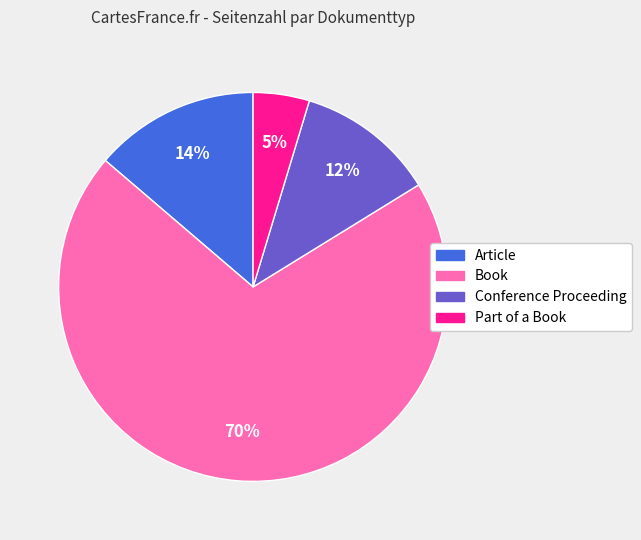

Is there a majority slice in this chart?

Yes